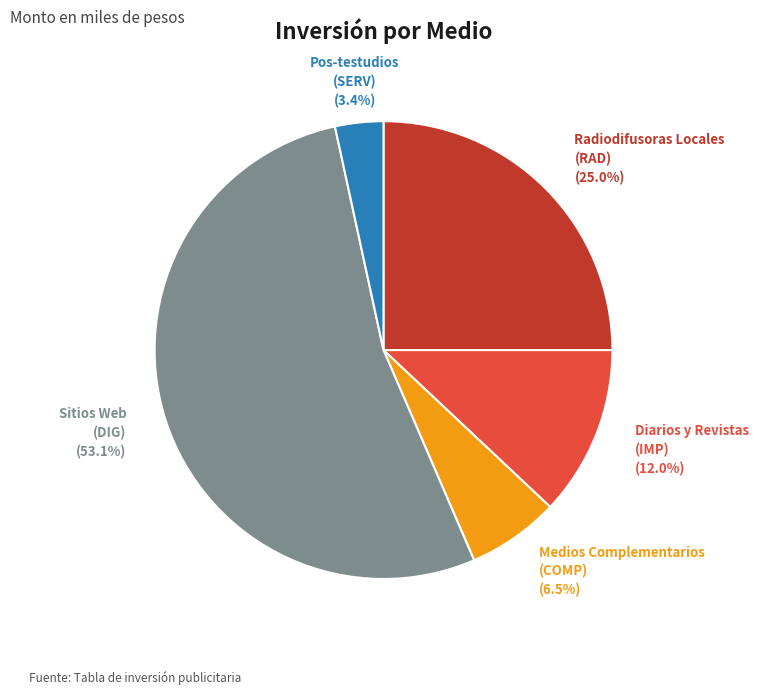

Is there any slice that represents more than half of the pie?

Yes